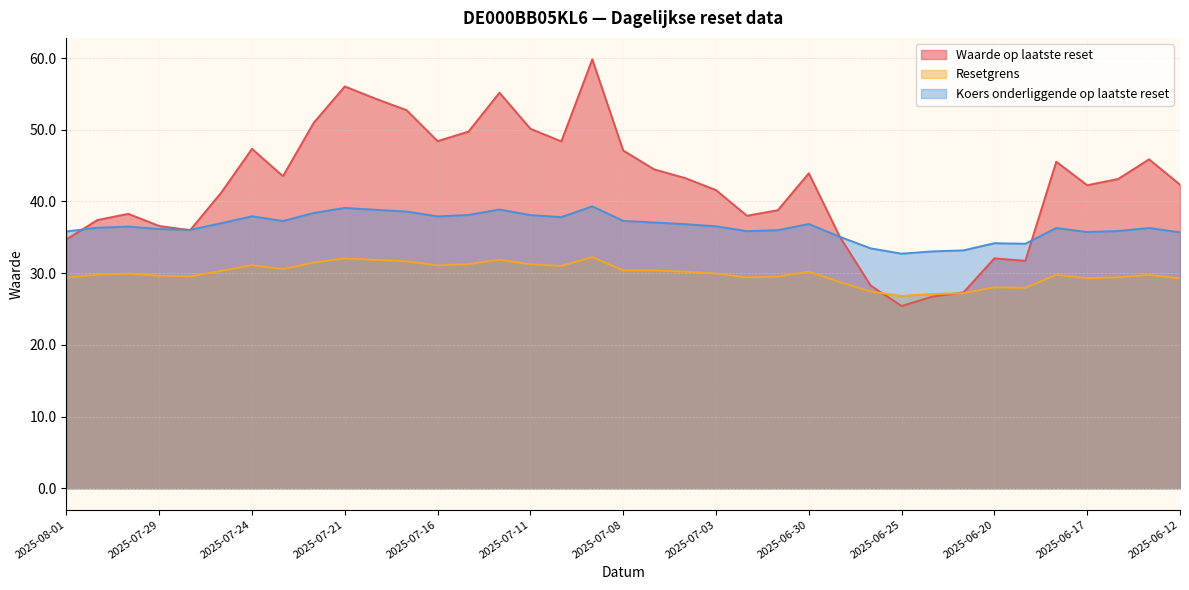

Does the chart display data point markers on the line(s)?

No